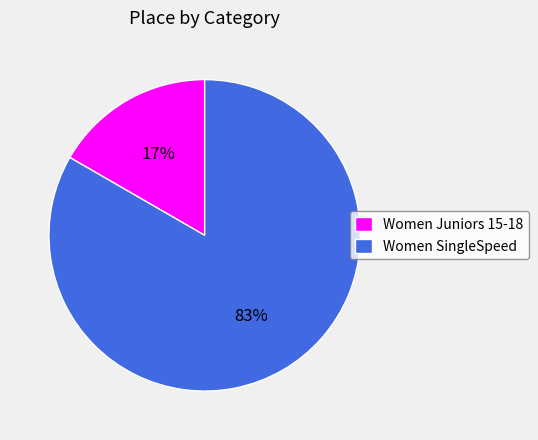

To the nearest percent, what is the average slice percentage?

50%